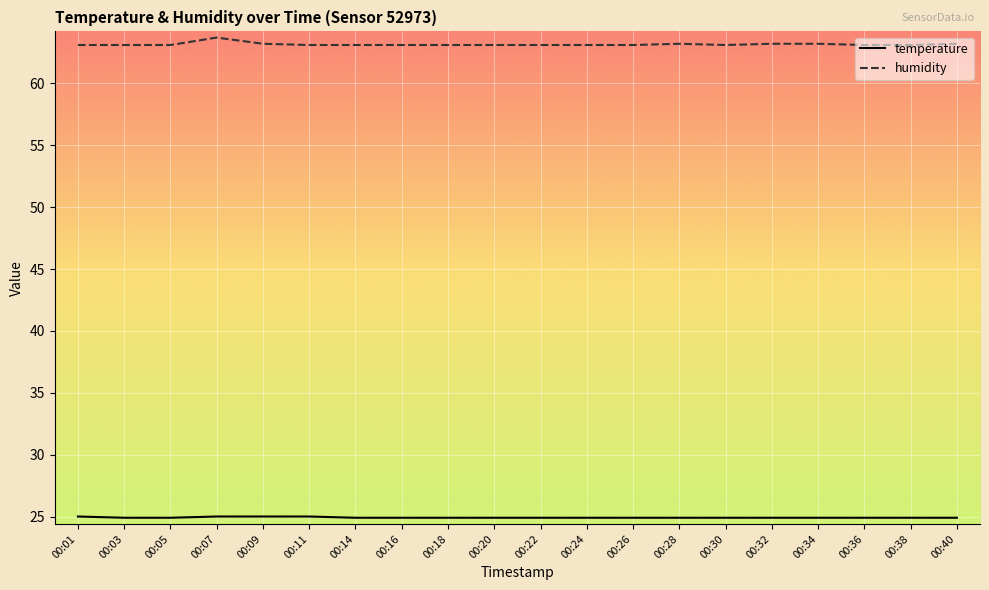

The temperature series shows 8.6 at 00:07. True or false?

False